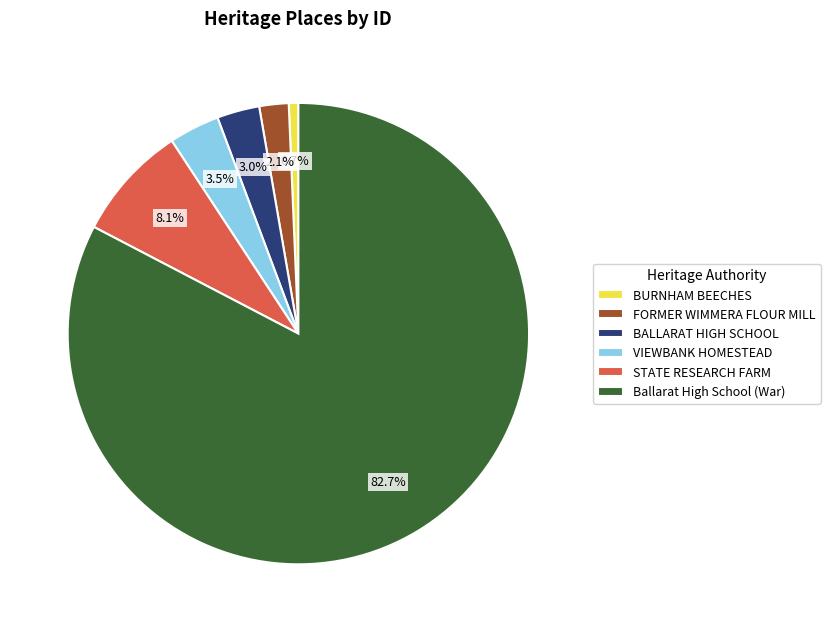

Which category has the biggest portion of the pie?

Ballarat High School (War)